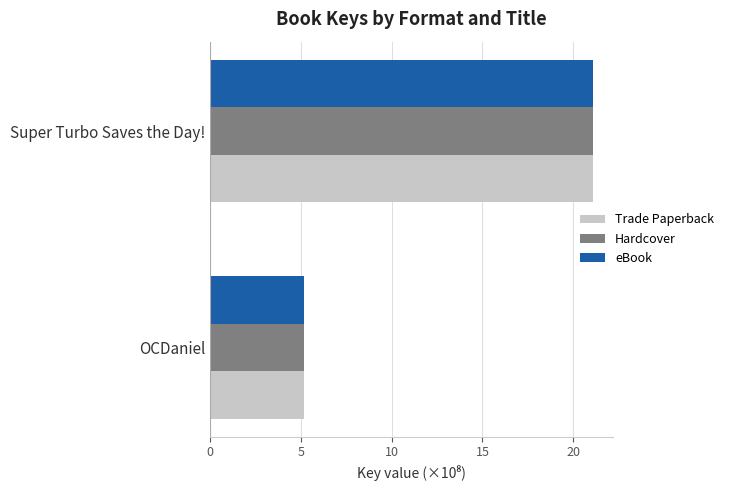

At which category is the sum across all series the highest?

Super Turbo Saves the Day!